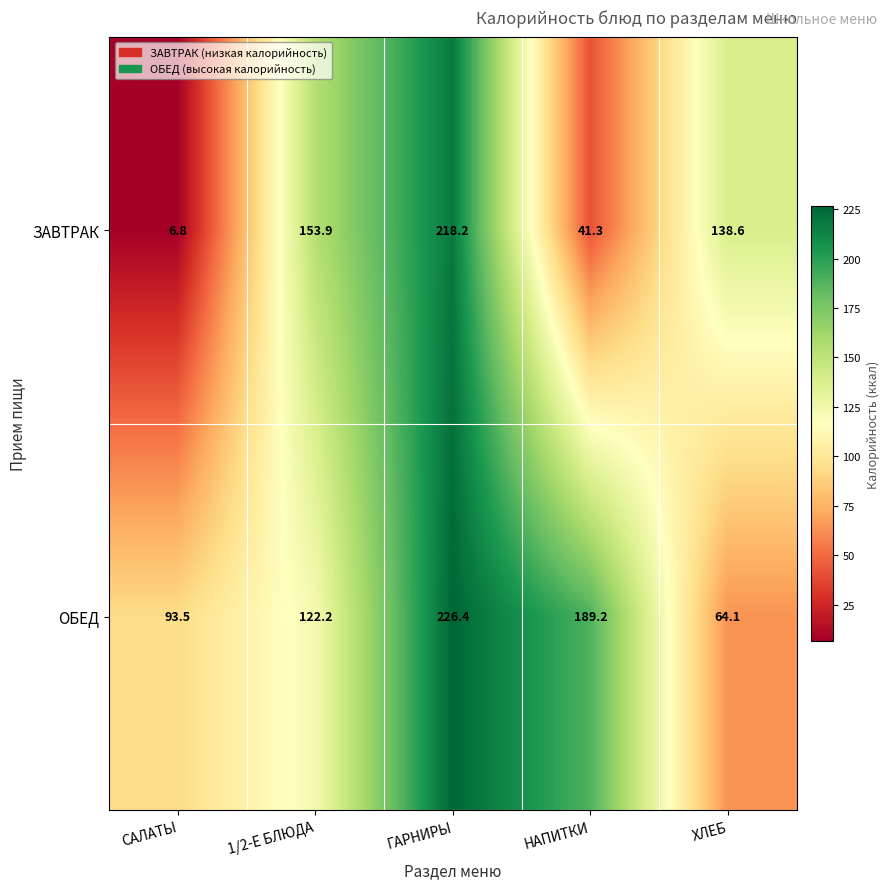

What is the difference between the ЗАВТРАК values at ХЛЕБ and 1/2-Е БЛЮДА?

15.3